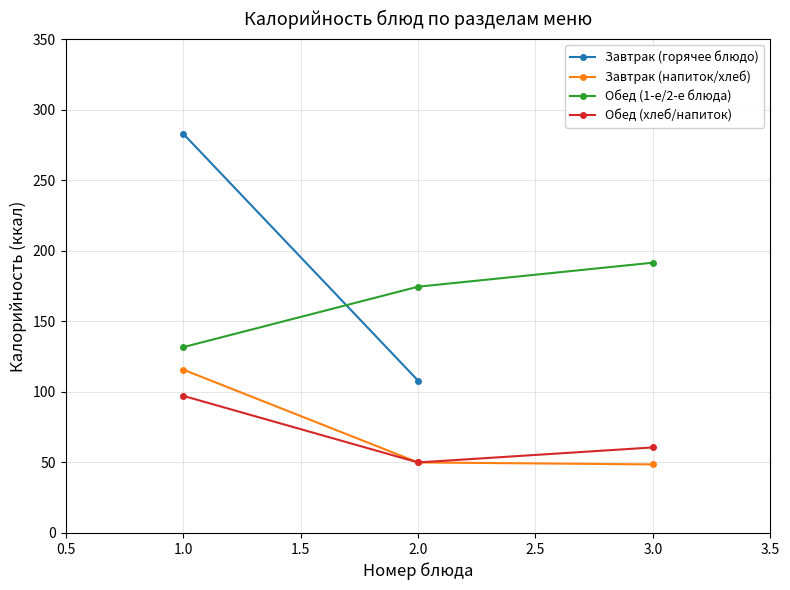

Rank the categories by Обед (1-е/2-е блюда) value from highest to lowest.

3.0, 2.0, 1.0